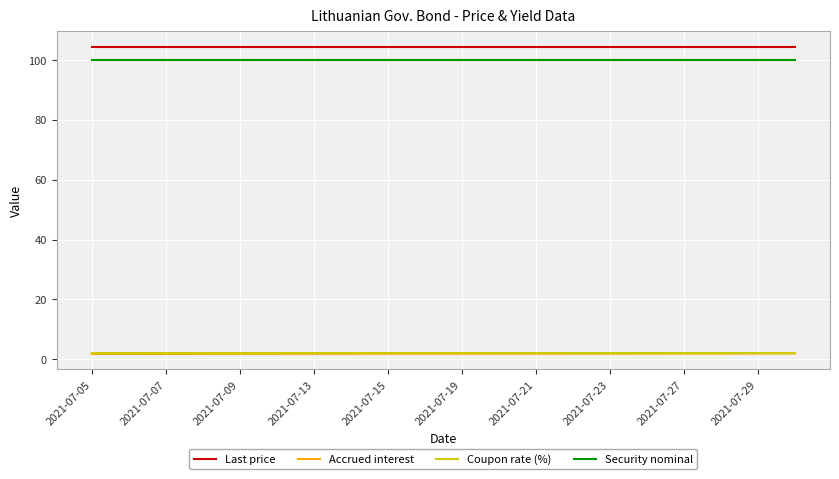

What is the greatest value displayed?

104.4